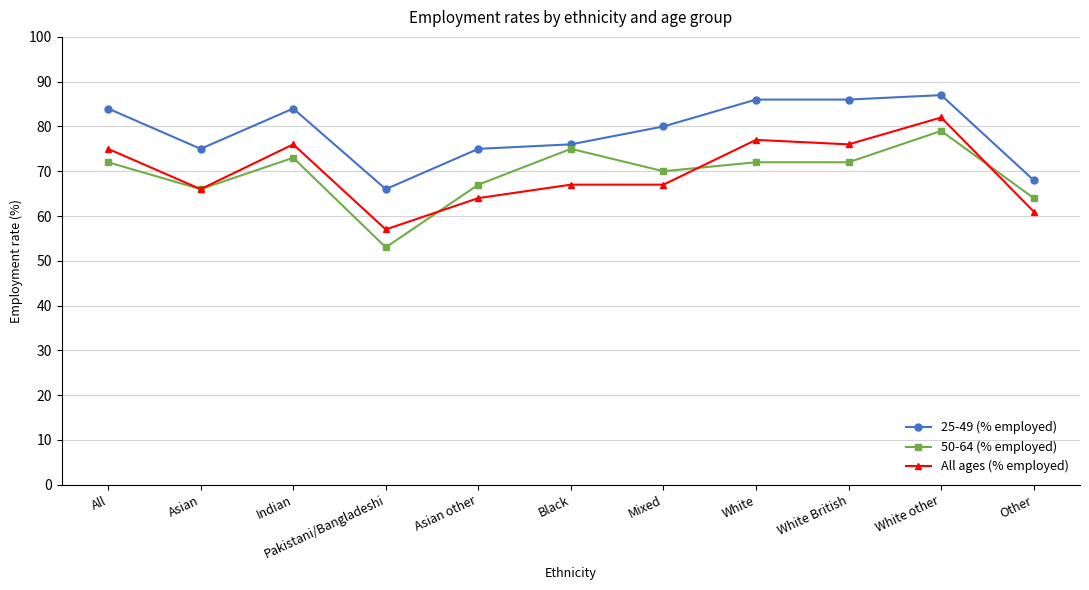

Reading right to left, what are all the values shown in this chart?

25-49 (% employed): Other=68	White other=87	White British=86	White=86	Mixed=80	Black=76	Asian other=75	Pakistani/Bangladeshi=66	Indian=84	Asian=75	All=84
50-64 (% employed): Other=64	White other=79	White British=72	White=72	Mixed=70	Black=75	Asian other=67	Pakistani/Bangladeshi=53	Indian=73	Asian=66	All=72
All ages (% employed): Other=61	White other=82	White British=76	White=77	Mixed=67	Black=67	Asian other=64	Pakistani/Bangladeshi=57	Indian=76	Asian=66	All=75